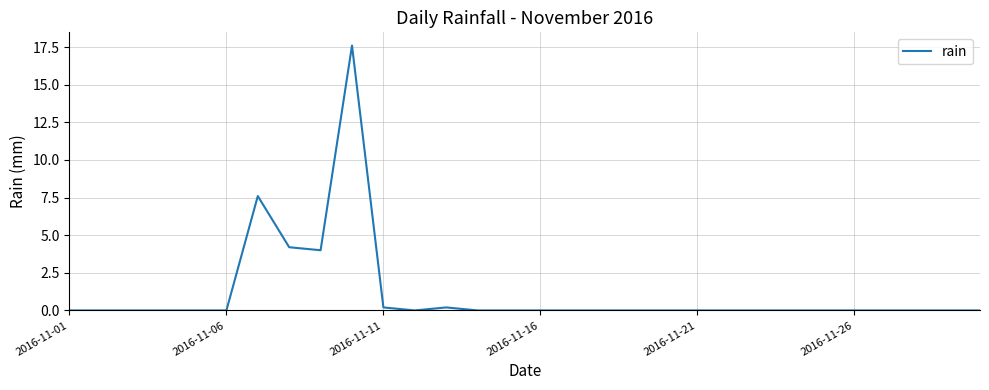

Reading left to right, list all the values displayed in this chart.

0.0	0.0	0.0	0.0	0.0	0.0	7.6	4.2	4.0	17.6	0.2	0.0	0.2	0.0	0.0	0.0	0.0	0.0	0.0	0.0	0.0	0.0	0.0	0.0	0.0	0.0	0.0	0.0	0.0	0.0